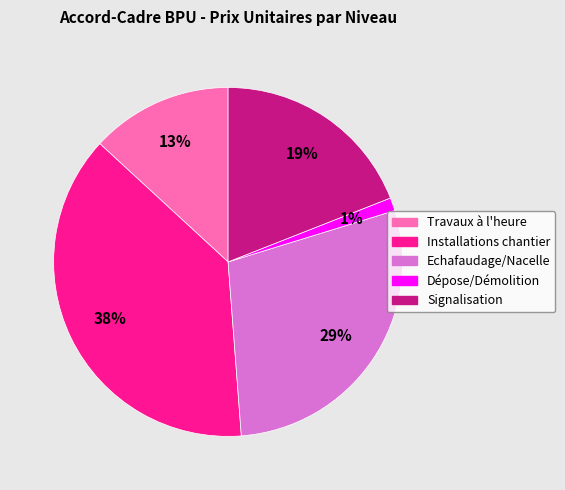

How many segments does this pie chart have?

5